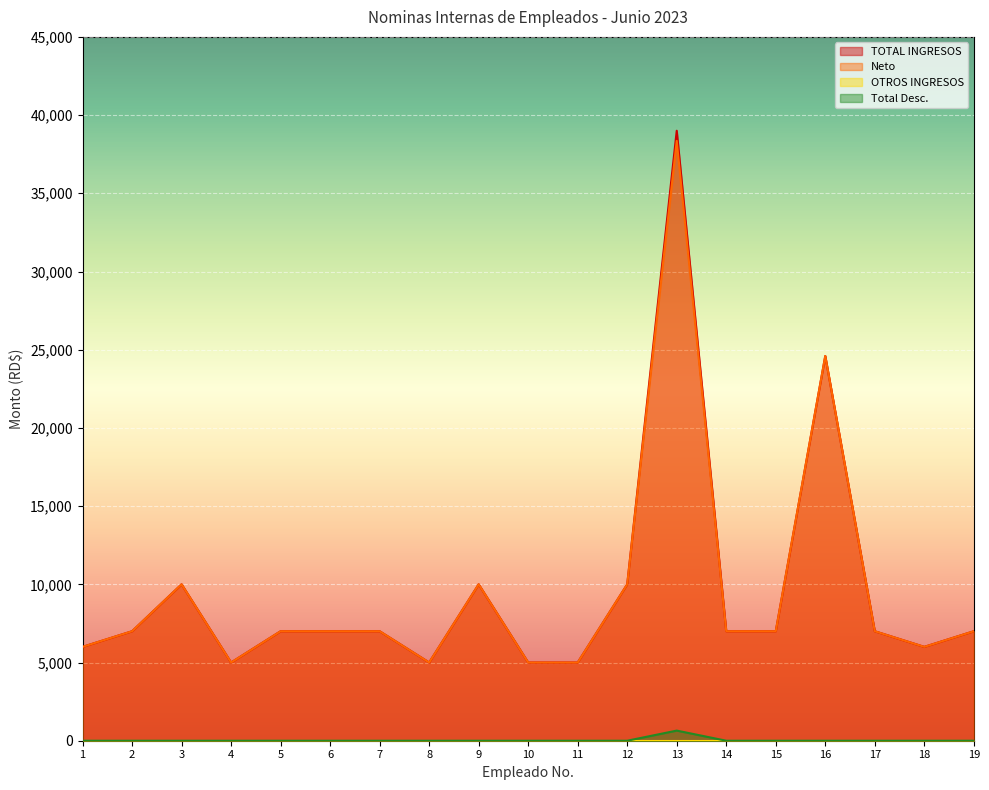

Reading left to right, extract all data points from this chart.

TOTAL INGRESOS: 6000.0	7000.0	10000.0	5000.0	7000.0	7000.0	7000.0	5000.0	10000.0	5000.0	5000.0	10000.0	39000.0	7000.0	7000.0	24600.0	7000.0	6000.0	7000.0
Neto: 6000.0	7000.0	10000.0	5000.0	7000.0	7000.0	7000.0	5000.0	10000.0	5000.0	5000.0	10000.0	38352.8	7000.0	7000.0	24600.0	7000.0	6000.0	7000.0
Total Desc.: 0.0	0.0	0.0	0.0	0.0	0.0	0.0	0.0	0.0	0.0	0.0	0.0	647.2	0.0	0.0	0.0	0.0	0.0	0.0